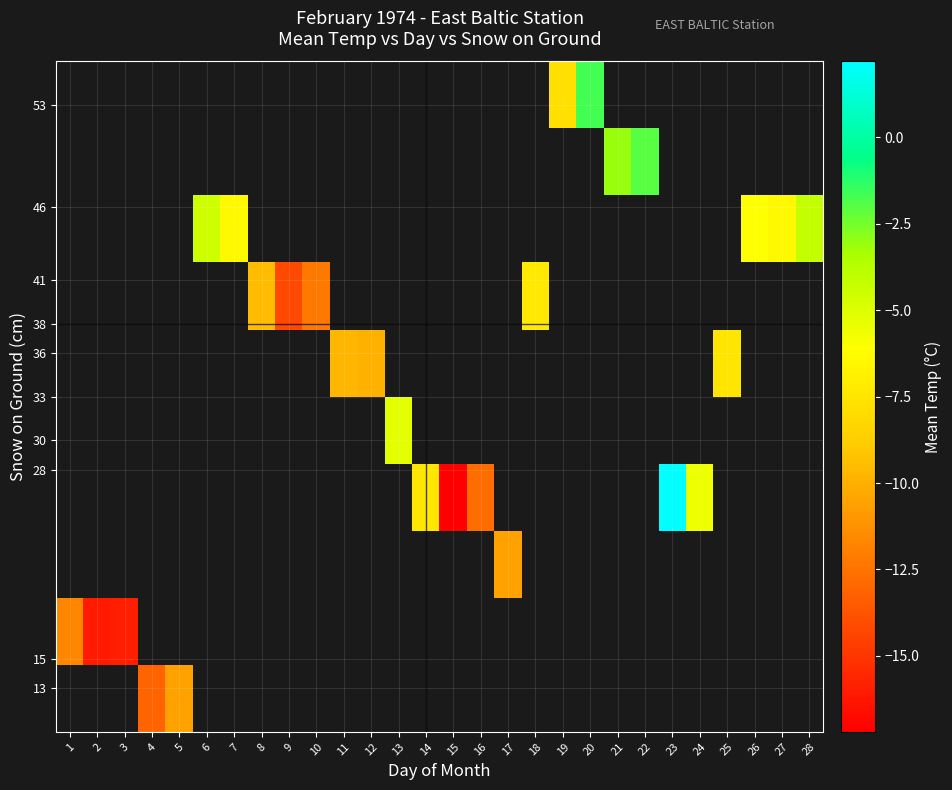

True or false: row_3 has a value of -27.0 at 15.

False